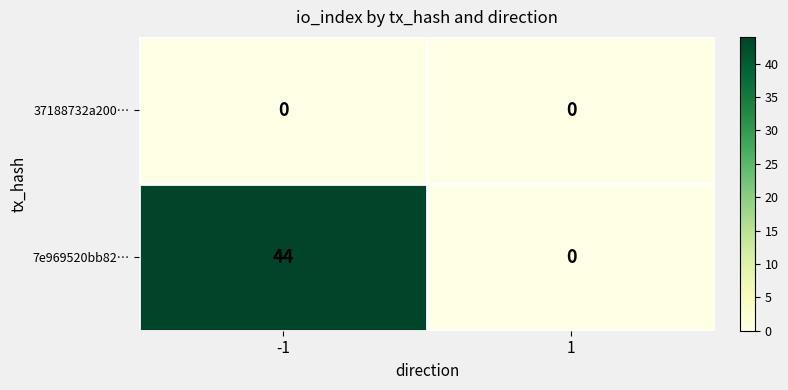

The 7e969520bb82… series shows 44 at -1. True or false?

True